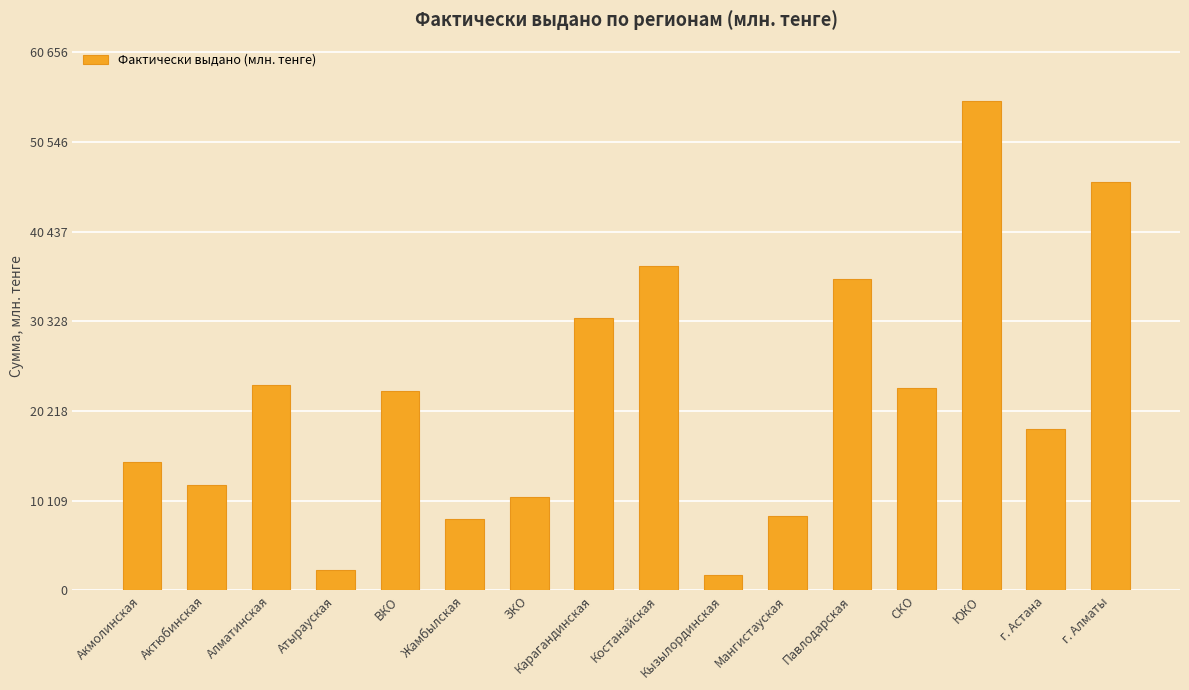

Reading left to right, transcribe all the data shown in this chart.

Акмолинская=14510.6	Актюбинская=11860.6	Алматинская=23113.4	Атырауская=2344.2	ВКО=22485.4	Жамбылская=8017.8	ЗКО=10545.0	Карагандинская=30688.3	Костанайская=36627.8	Кызылординская=1761.8	Мангистауская=8379.2	Павлодарская=35075.9	СКО=22783.4	ЮКО=55142.0	г. Астана=18153.0	г. Алматы=45993.5